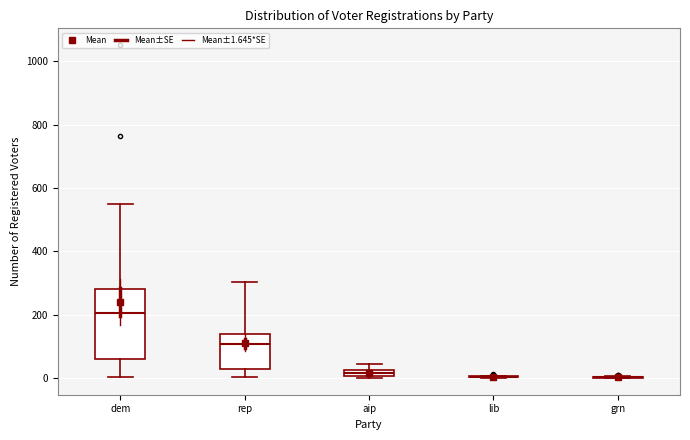

Where does the upper whisker of the box for dem end on the y-axis? The values are not printed on the chart, so give them approximately, as read against the axis.

560